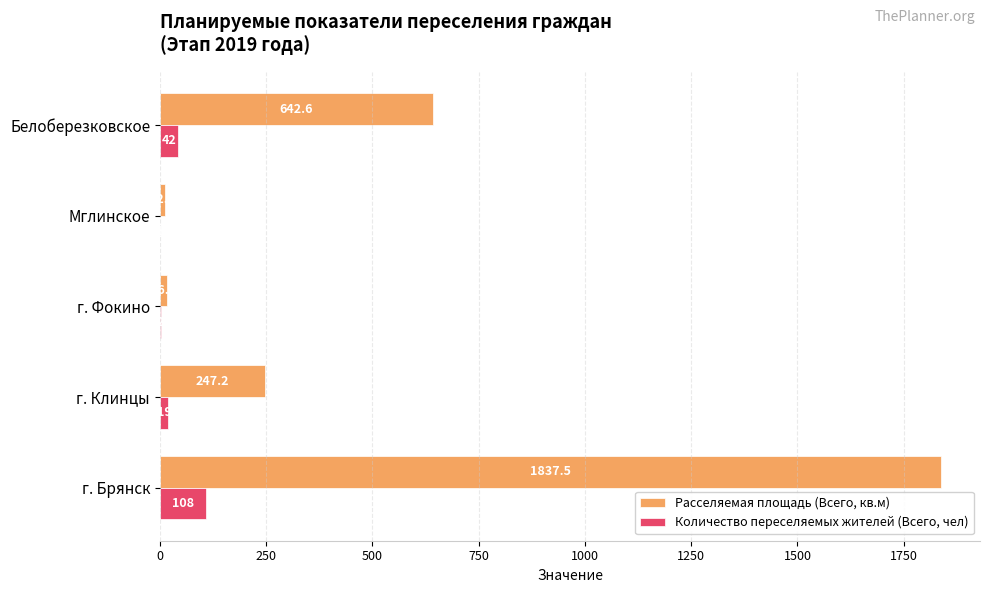

What is the approximate value of Количество переселяемых жителей (Всего, чел) at Белоберезковское?

42.0